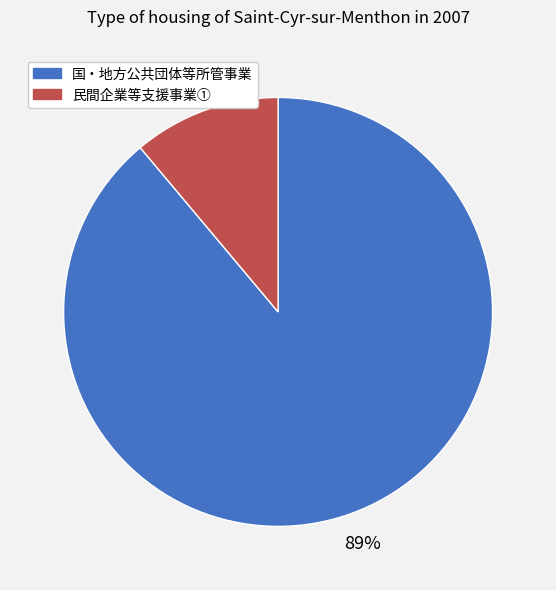

To the nearest percent, what is the average slice percentage?

50%